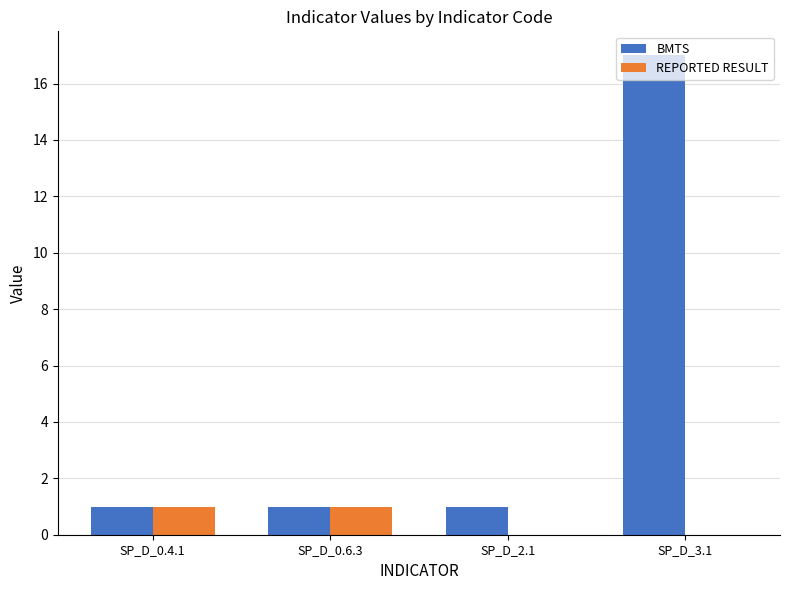

At which category is the sum across all series the highest?

SP_D_3.1